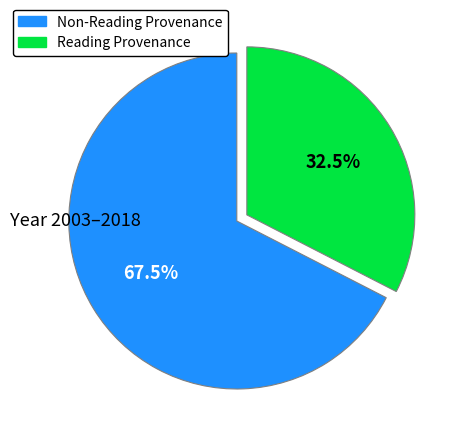

Is there any slice that represents more than half of the pie?

Yes